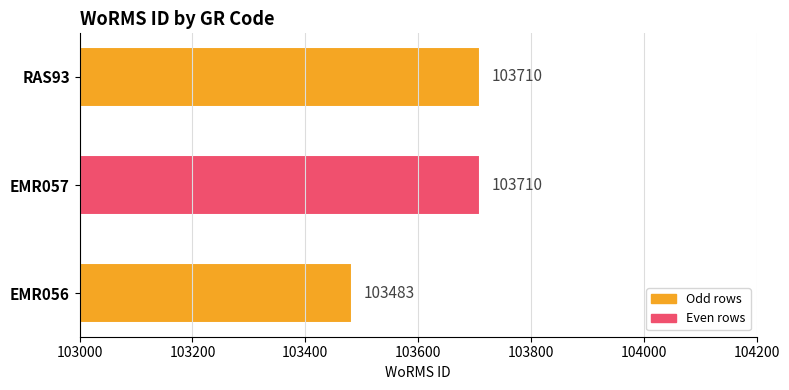

At which label is the value closest to 103596?

EMR056